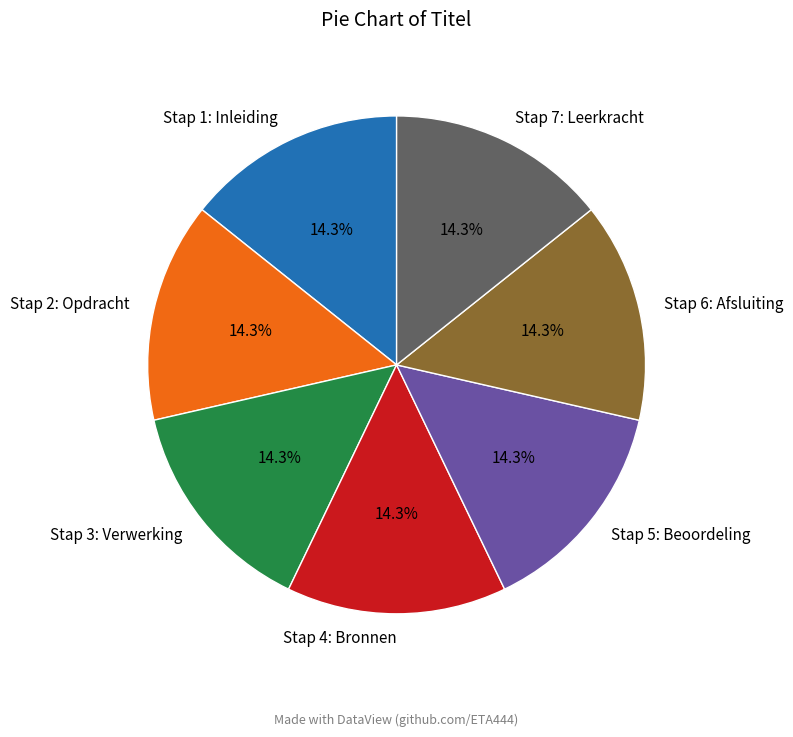

Approximately how many times larger is the value at Stap 1: Inleiding compared to Stap 6: Afsluiting?

1.0